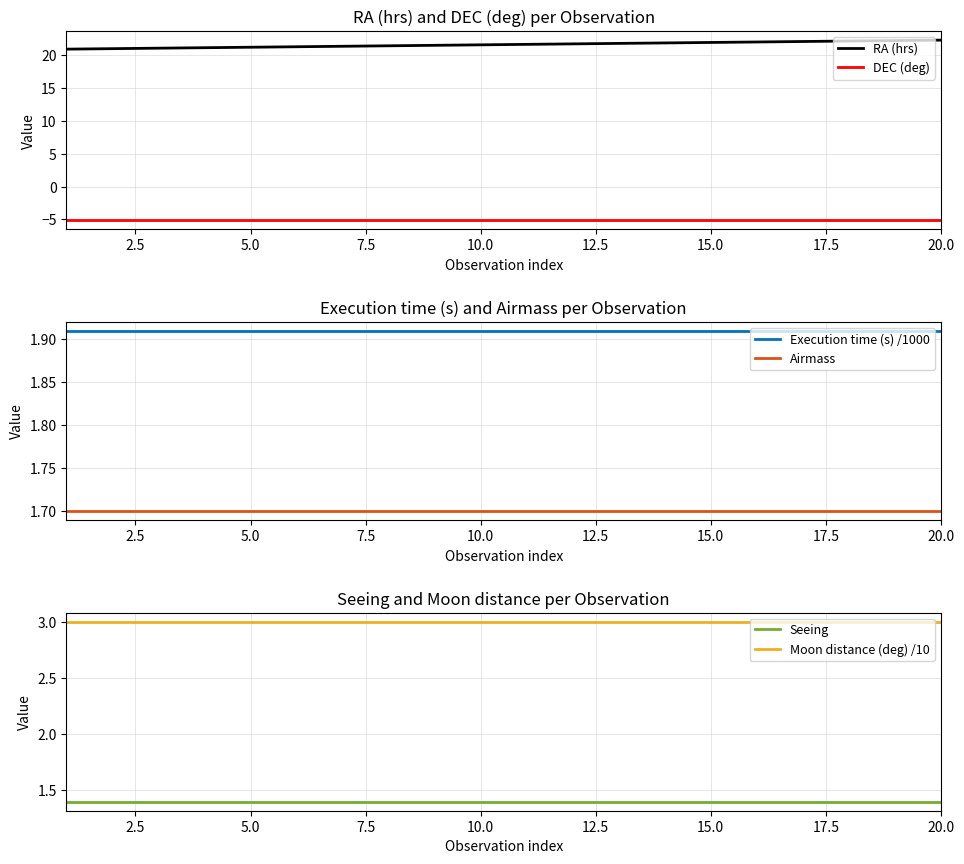

The Execution time (s) /1000 series shows 1.2 at 15.0. True or false?

False